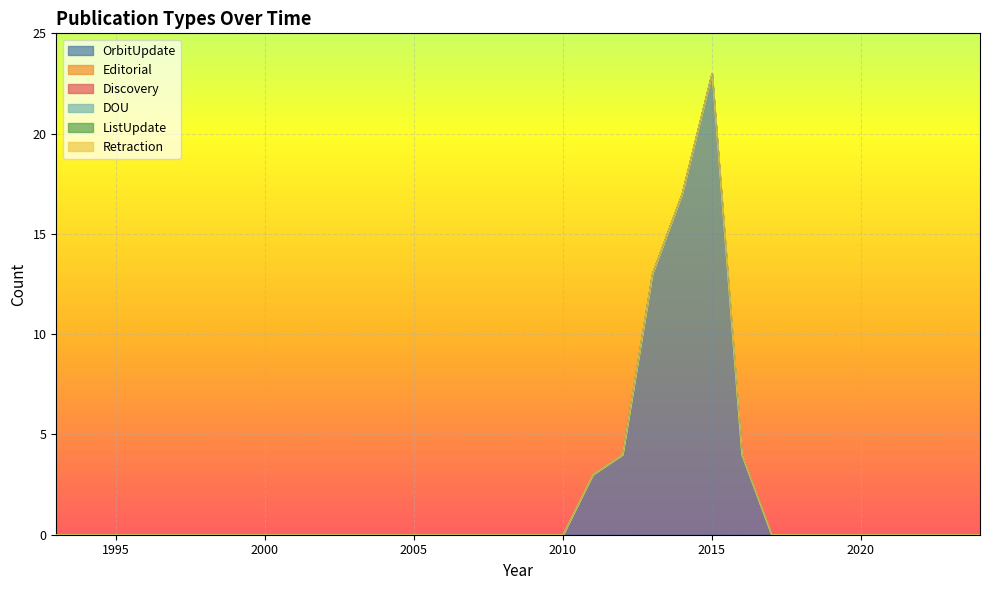

True or false: Retraction has more than 2 interior local peaks.

False